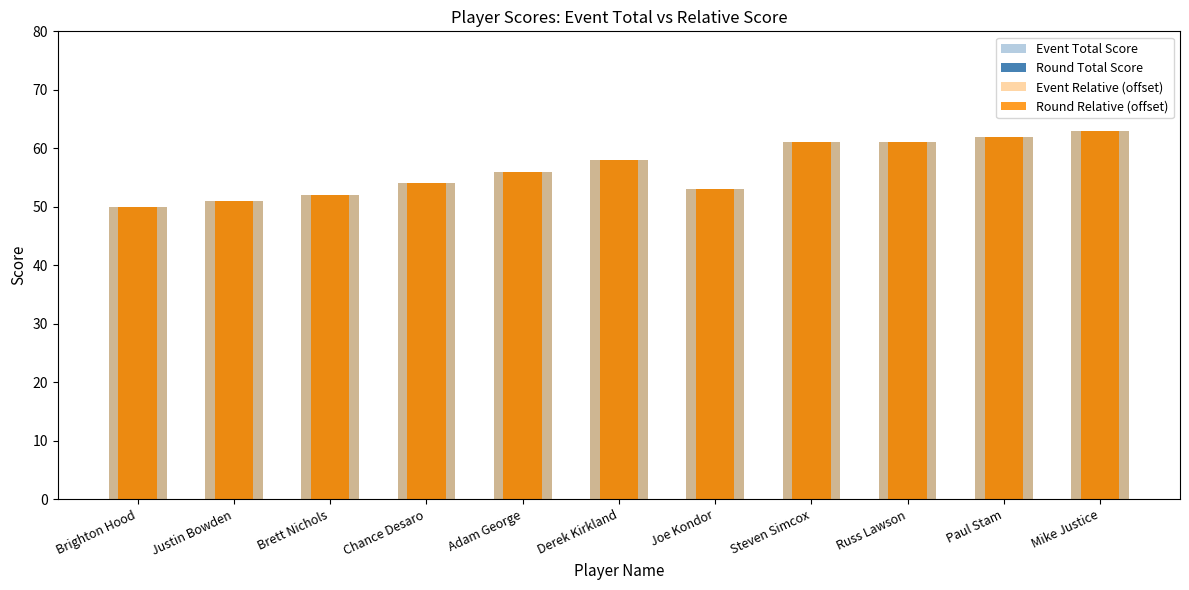

Is the value of Event Total Score at Justin Bowden greater than the value of Round Total Score at Brett Nichols?

No